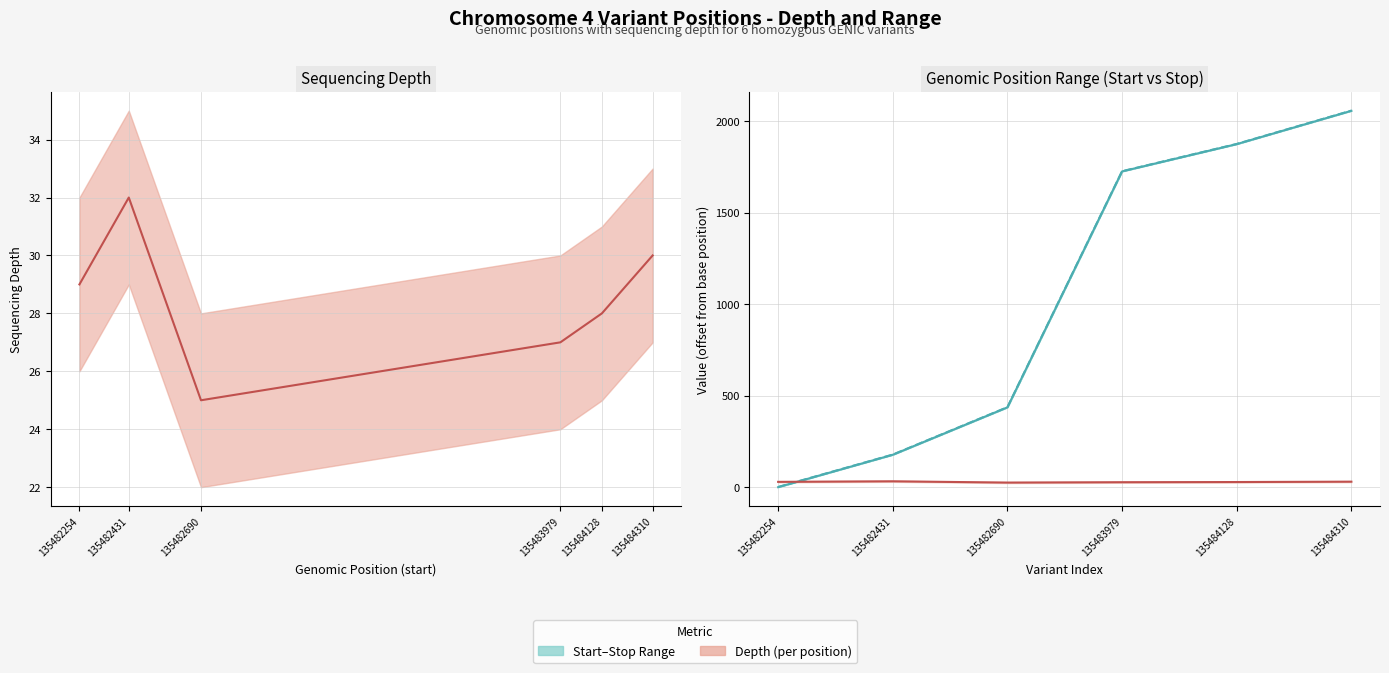

How many depth values are between 27 and 30?

4